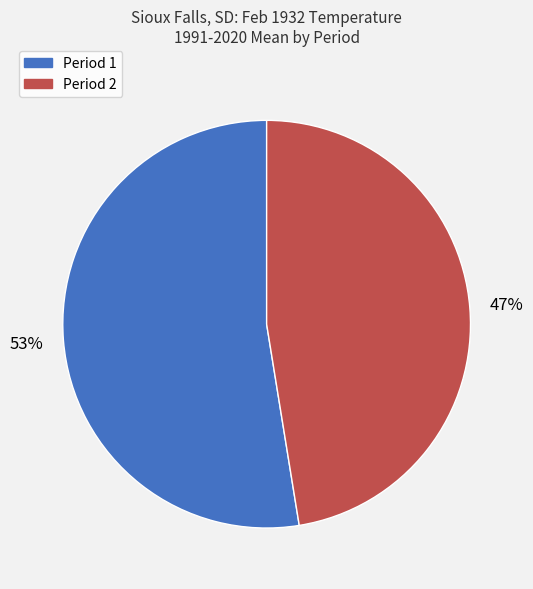

Does Period 1 account for over 50% of the chart?

Yes